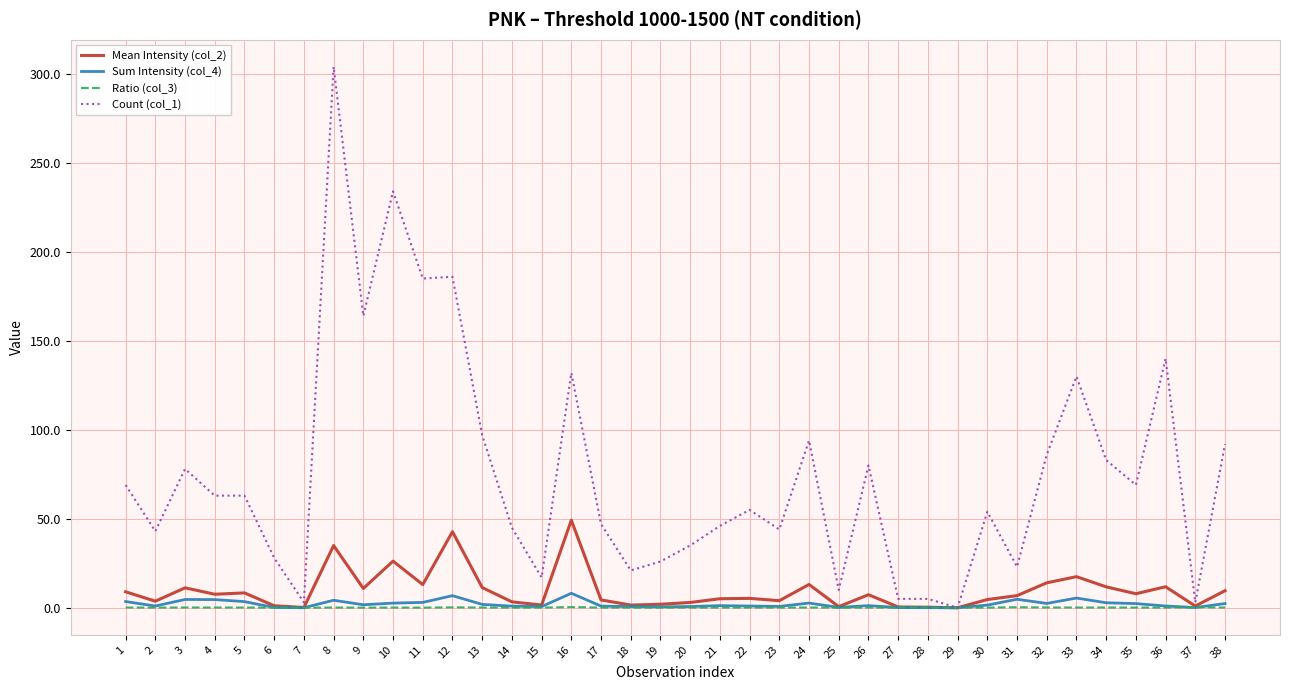

At which category does Count (col_1) reach its first local valley?

2